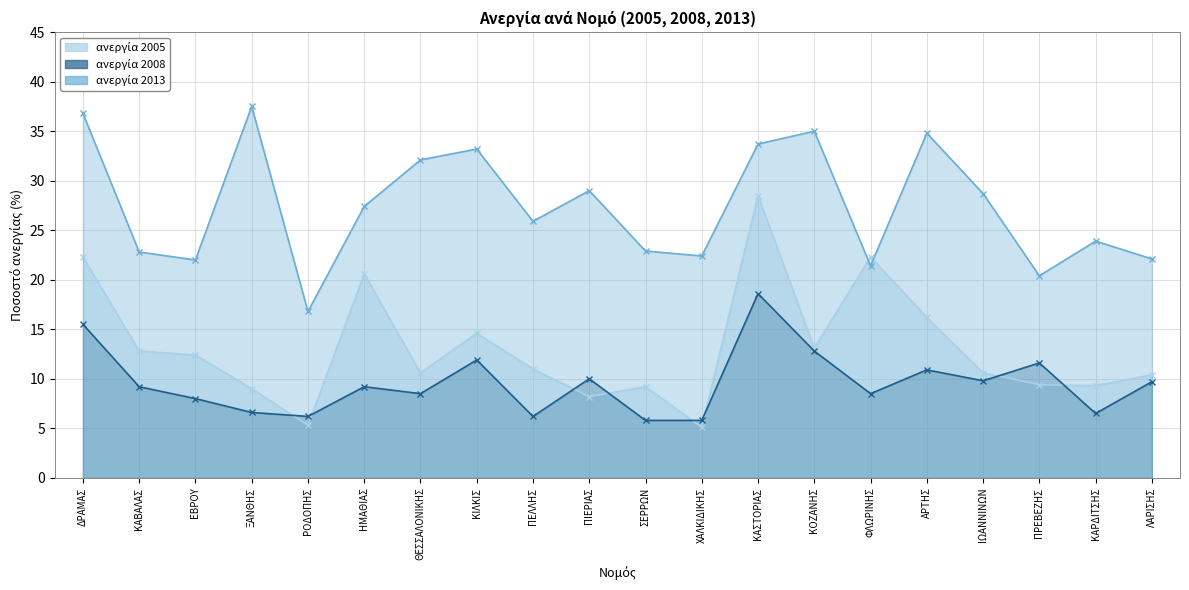

Reading left to right, what are all the values shown in this chart?

ανεργία 2005: 22.3	12.8	12.4	9.0	5.3	20.6	10.6	14.6	11.0	8.2	9.2	5.1	28.5	13.1	22.3	16.2	10.6	9.4	9.3	10.4
ανεργία 2008: 15.5	9.2	8.0	6.6	6.2	9.2	8.5	11.9	6.2	10.0	5.8	5.8	18.6	12.8	8.5	10.9	9.8	11.6	6.5	9.7
ανεργία 2013: 36.8	22.8	22.0	37.5	16.8	27.4	32.1	33.2	25.9	29.0	22.9	22.4	33.7	35.0	21.4	34.8	28.7	20.4	23.9	22.1